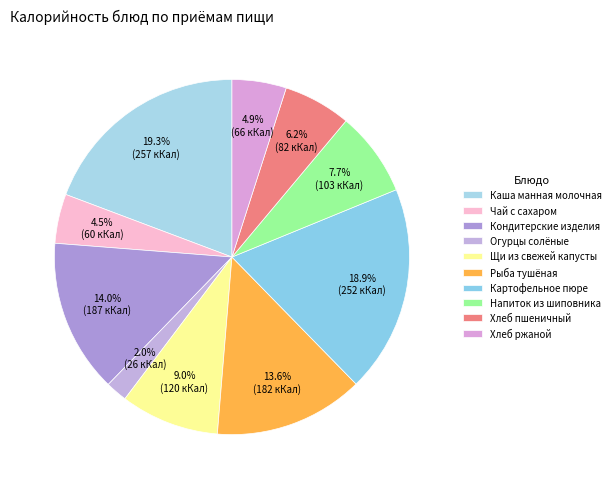

What percentage do Кондитерские изделия and Напиток из шиповника together represent?

21.7%